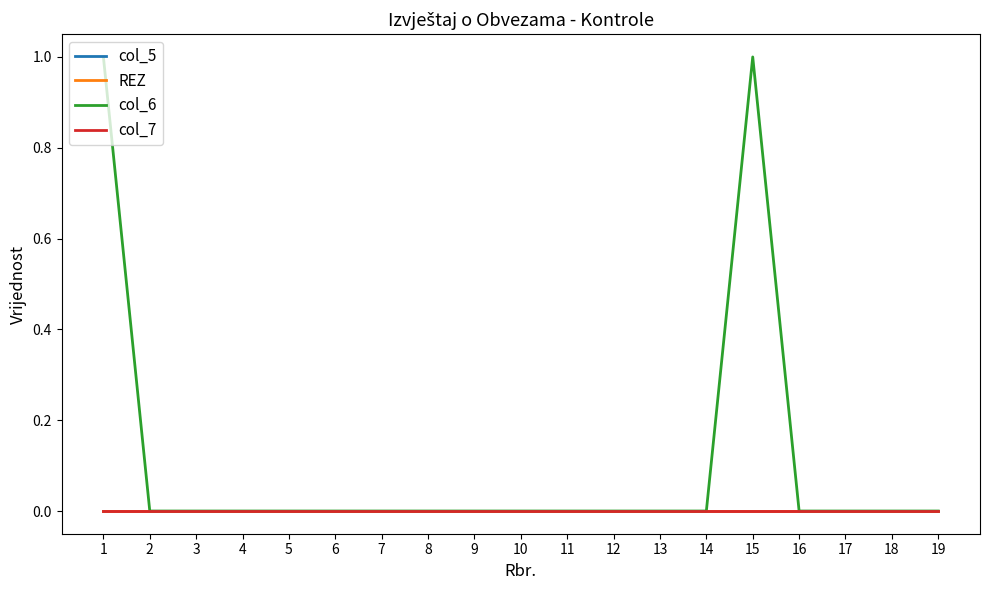

Which category has the lowest value in the col_6 series?

2